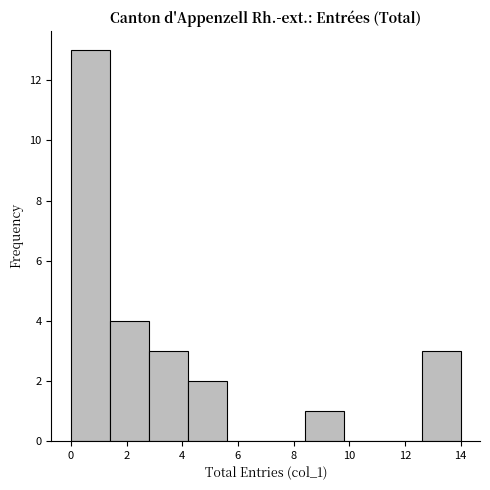

Reading left to right, list every bar in this chart as the range it spans on the x-axis followed by its height. The values are not printed on the chart, so give them approximately, as read against the axis.

0.0 to 1.4: 13
1.4 to 2.8: 4
2.8 to 4.2: 3
4.2 to 5.6: 2
5.6 to 7.0: 0
7.0 to 8.4: 0
8.4 to 9.8: 1
9.8 to 11.2: 0
11.2 to 12.6: 0
12.6 to 14.0: 3